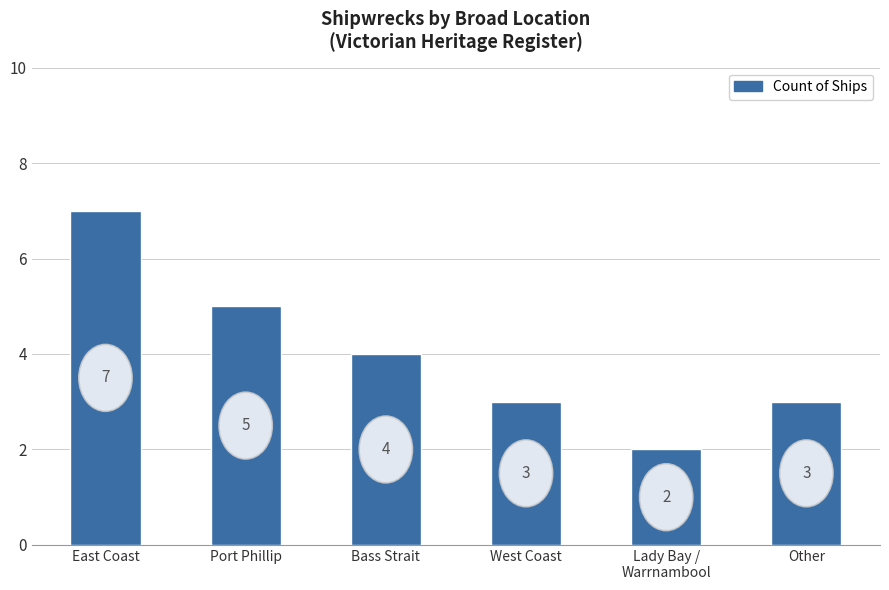

What is the smallest value displayed?

2